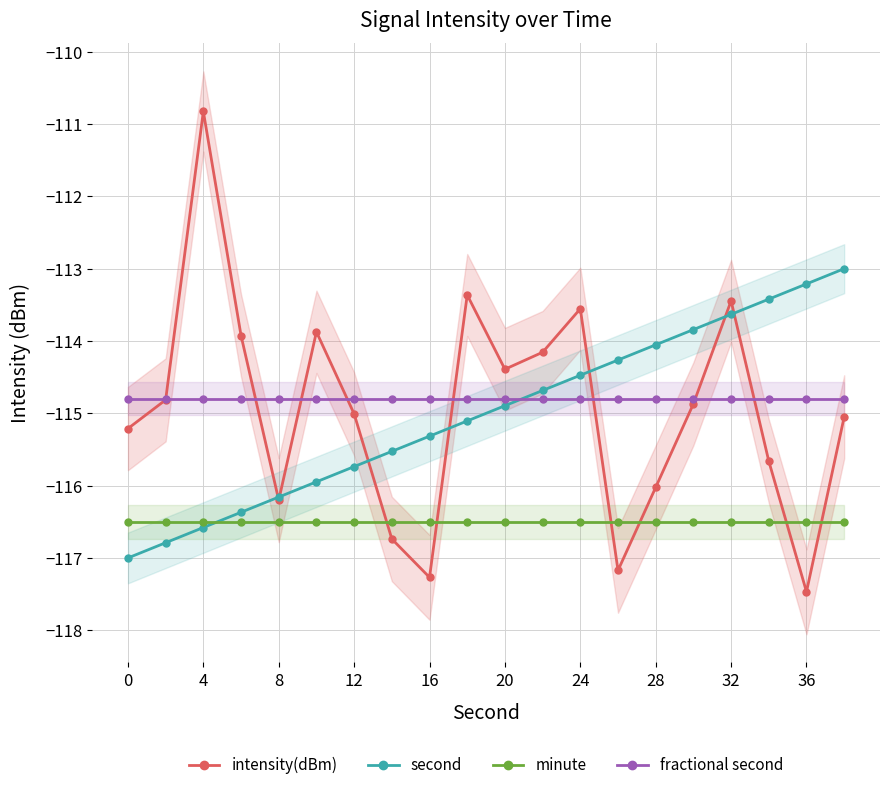

True or false: intensity(dBm) has more than 0 interior local peaks.

True